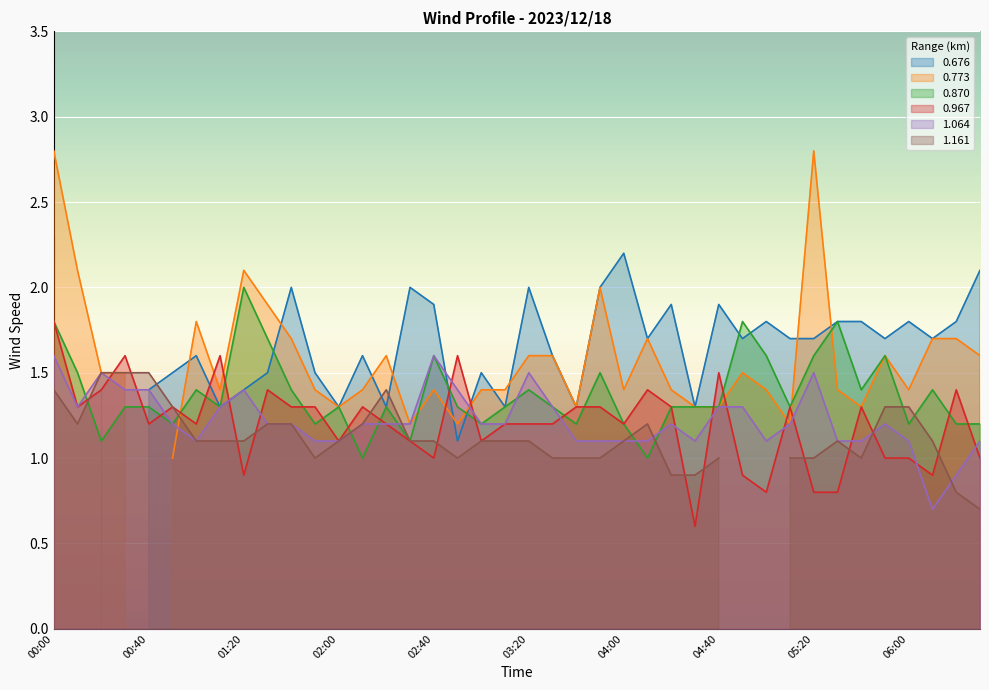

How many categories are shown in the chart?

40